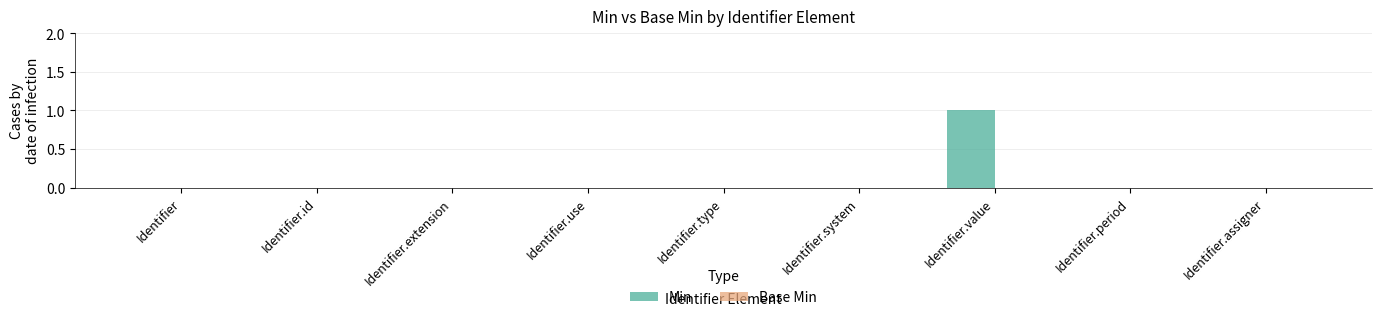

Reading right to left, what are all the values shown in this chart?

Identifier.assigner=0	Identifier.period=0	Identifier.value=1	Identifier.system=0	Identifier.type=0	Identifier.use=0	Identifier.extension=0	Identifier.id=0	Identifier=0